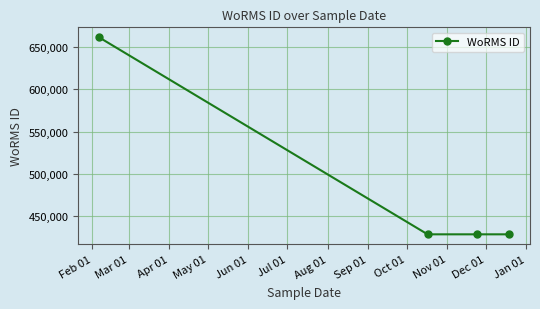

What is the value of the 1st point from the left?

661559